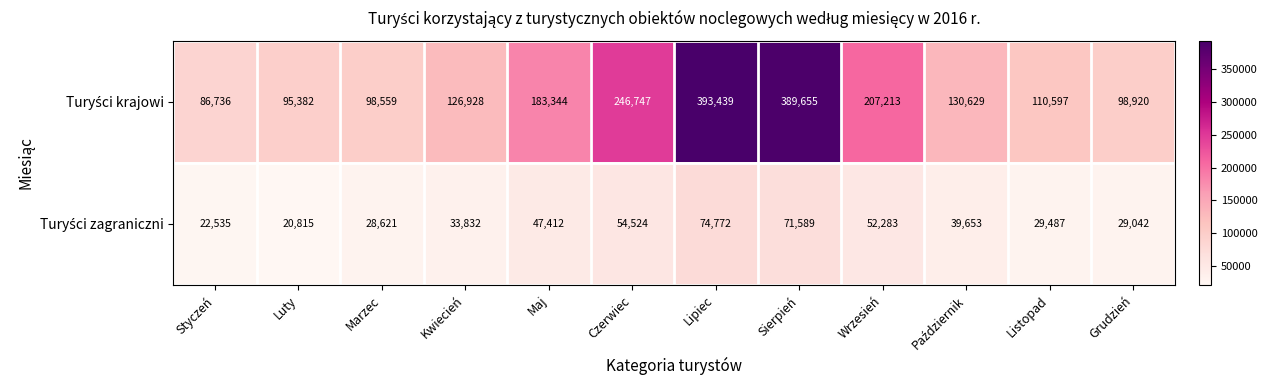

What is the maximum value shown in the chart?

393439